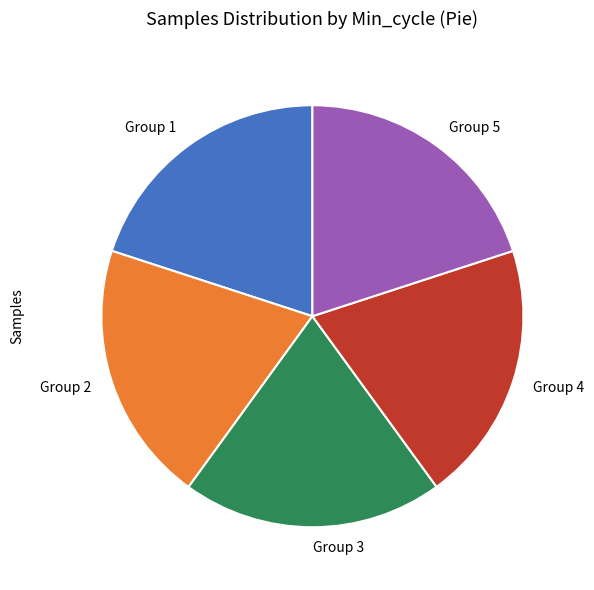

Is Group 2 the majority of the pie?

No